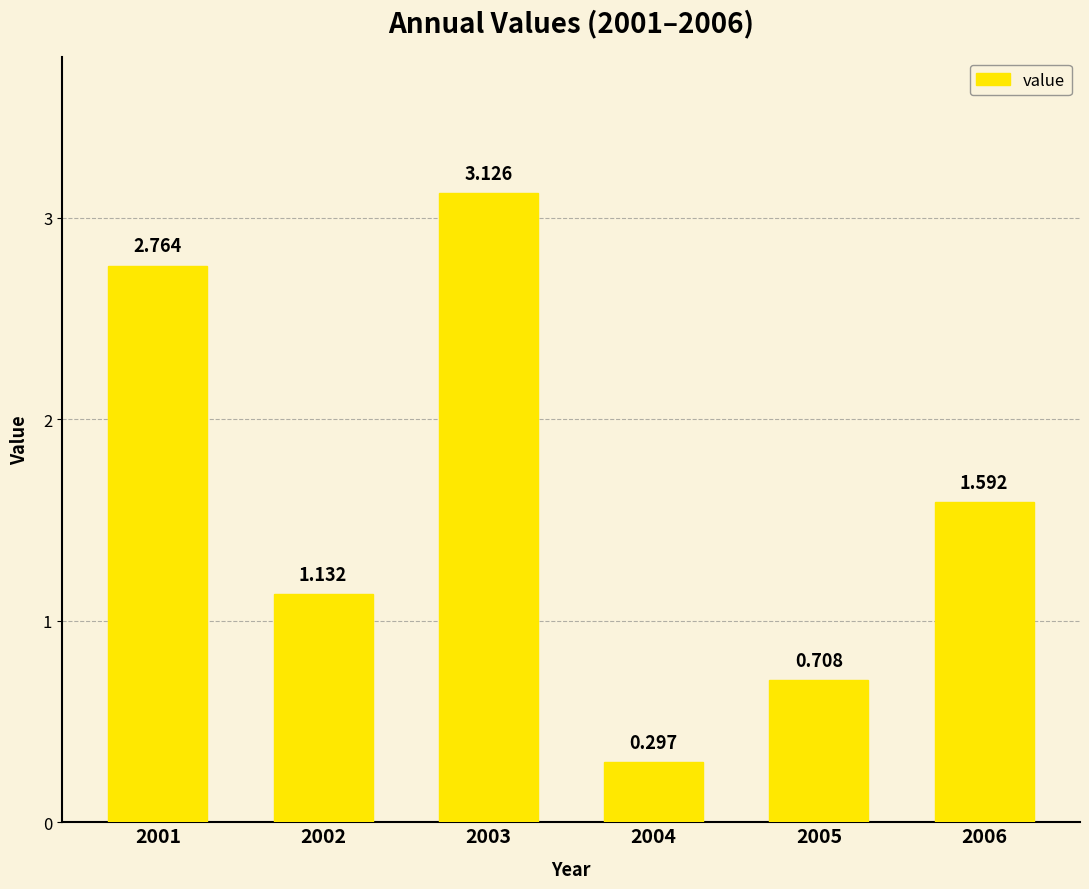

Which has a higher value, 2005 or 2002?

2002